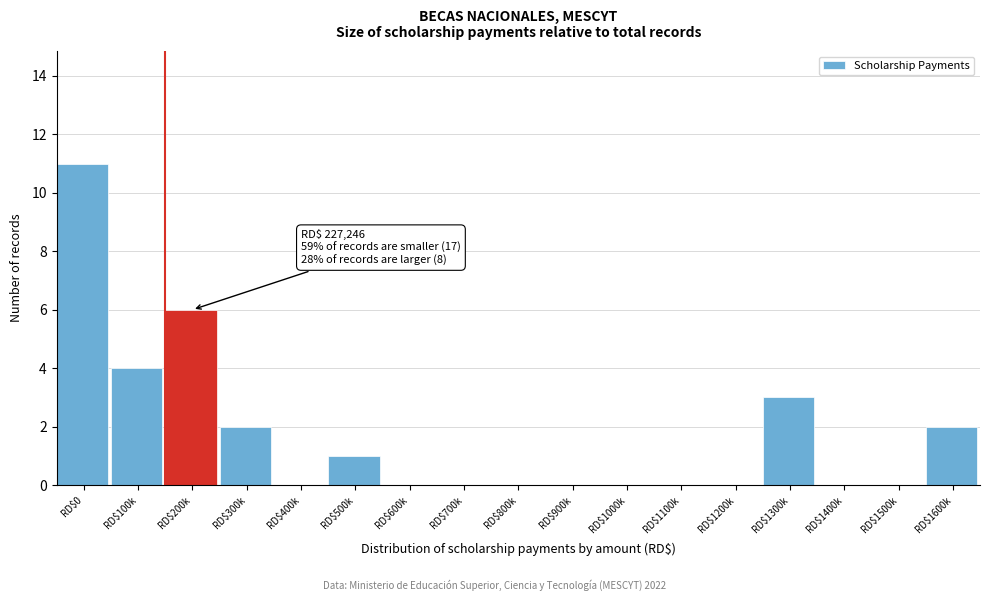

Read the value at RD$200k, to the nearest 10.

10